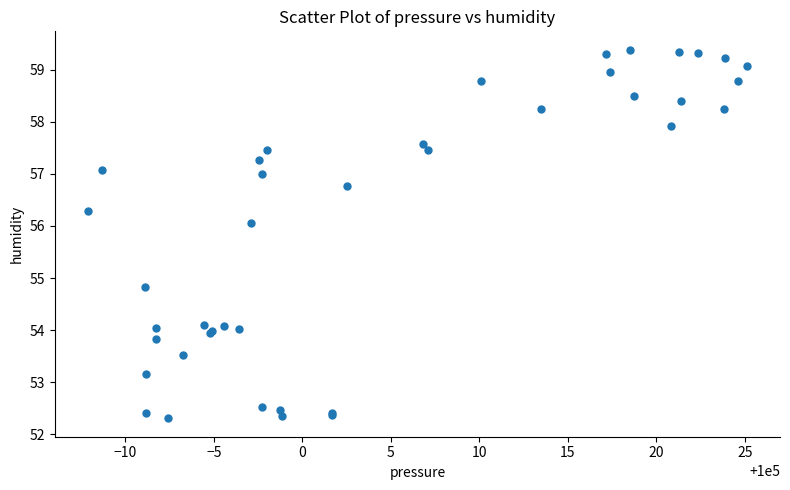

What Y value in the scatter plot is closest to 55?

54.8